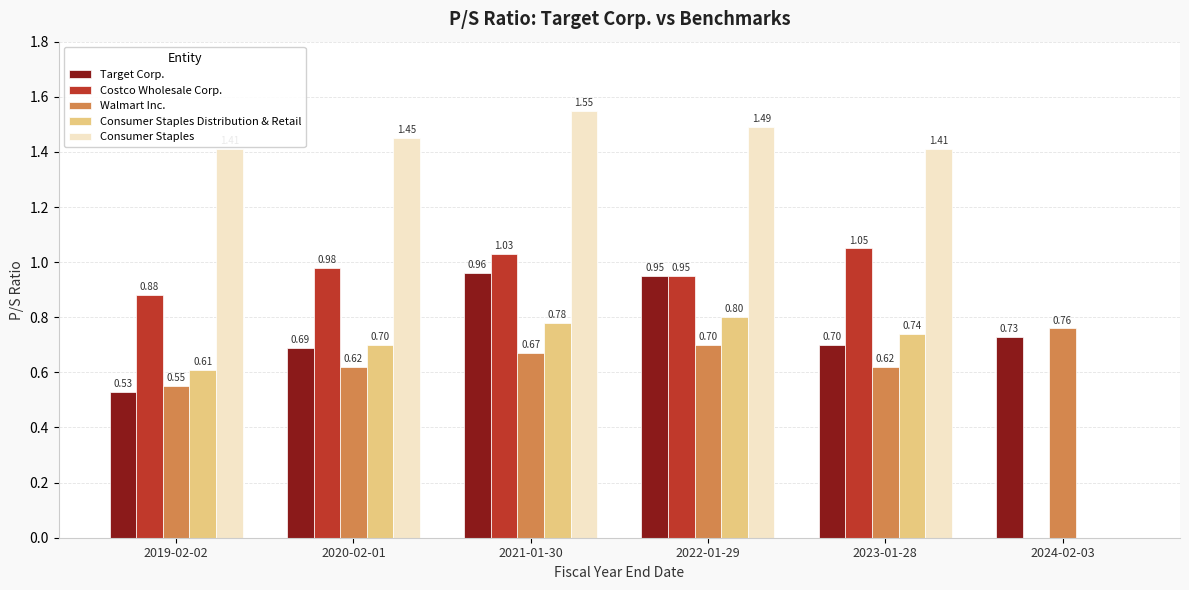

How many values in Consumer Staples Distribution & Retail are above zero?

5